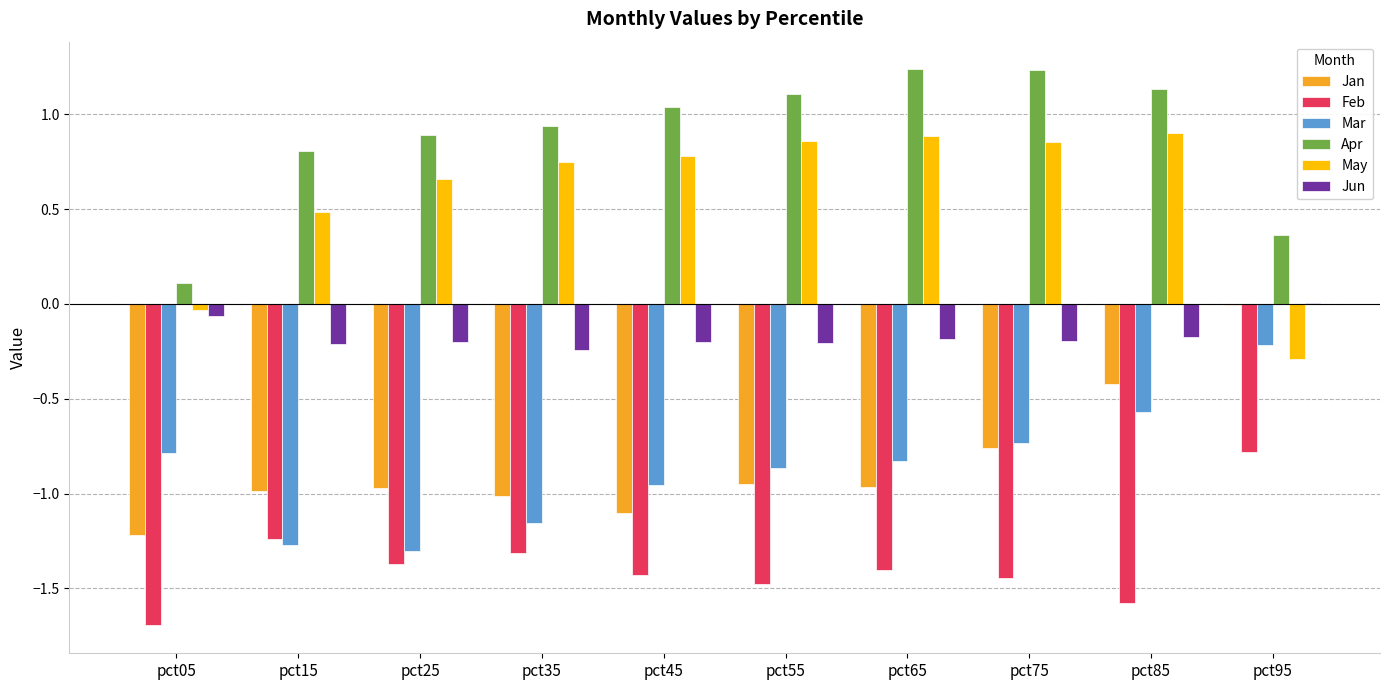

At which category is the sum across all series the highest?

pct85